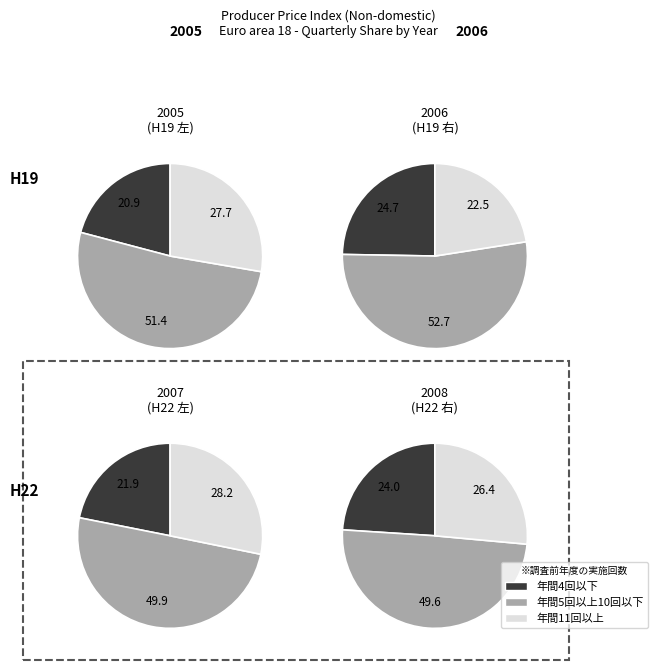

To the nearest percent, what is the difference between the 10 and 7 slice percentages?

1%